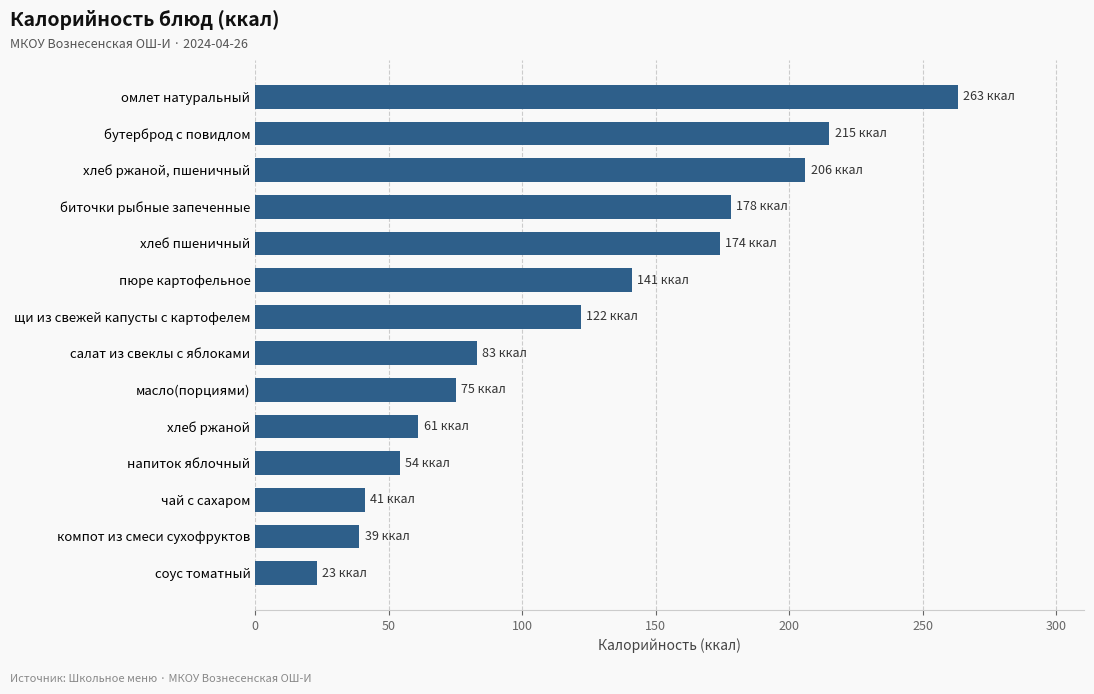

Which category has the highest value across all series?

омлет натуральный